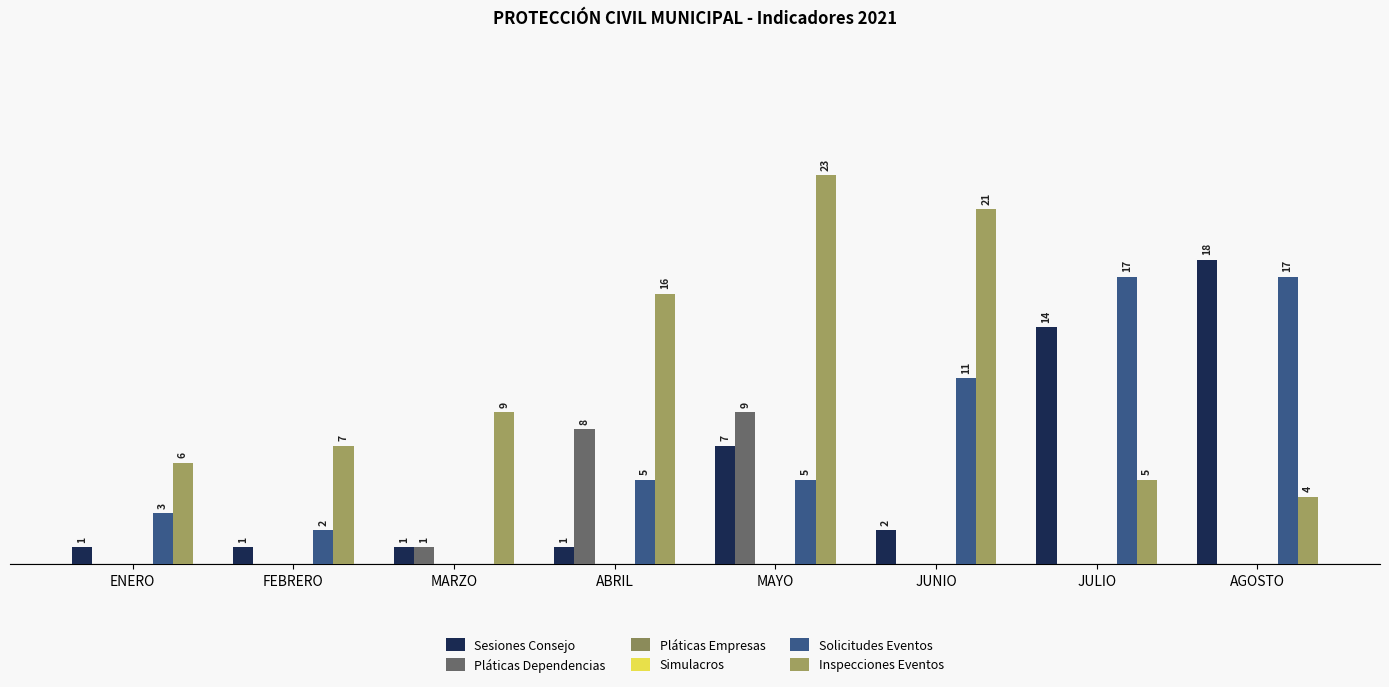

What is the label of the 5th bar from the right?

ABRIL